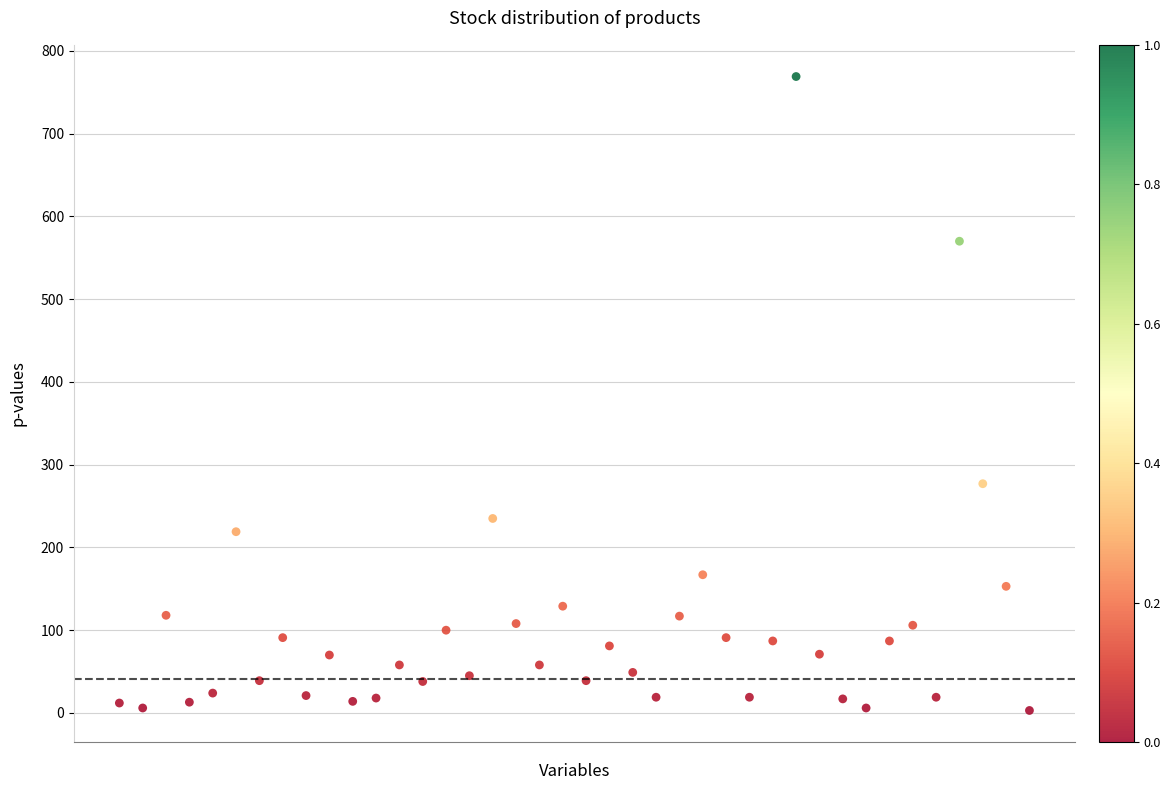

What Y value in the scatter plot is closest to 386?

277